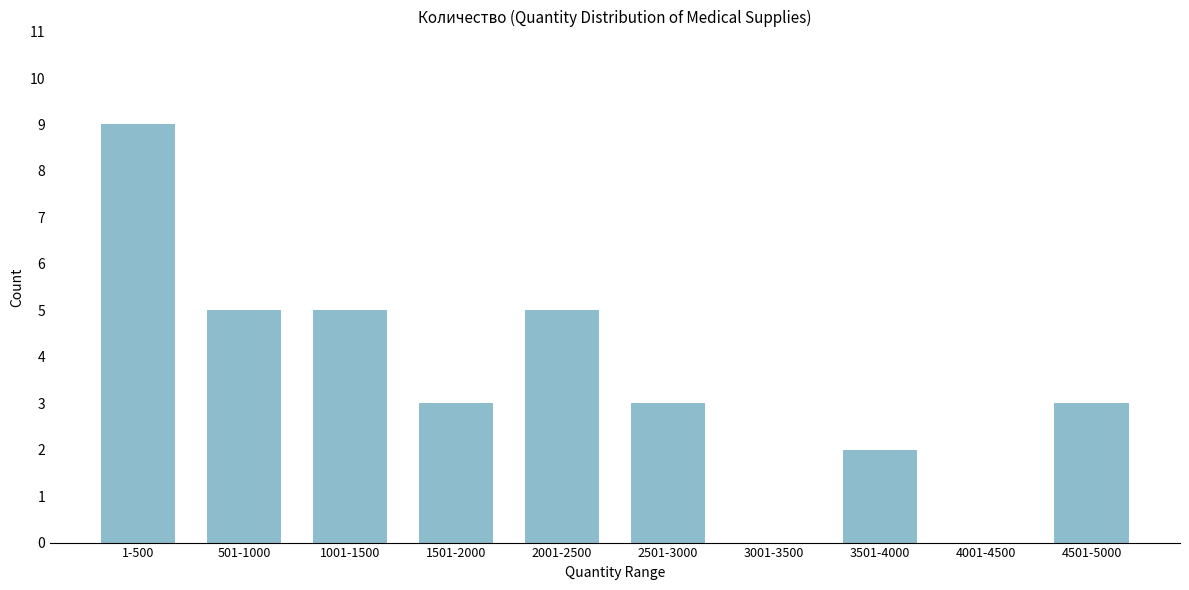

Reading right to left, transcribe all the data shown in this chart.

4501-5000=3	4001-4500=0	3501-4000=2	3001-3500=0	2501-3000=3	2001-2500=5	1501-2000=3	1001-1500=5	501-1000=5	1-500=9